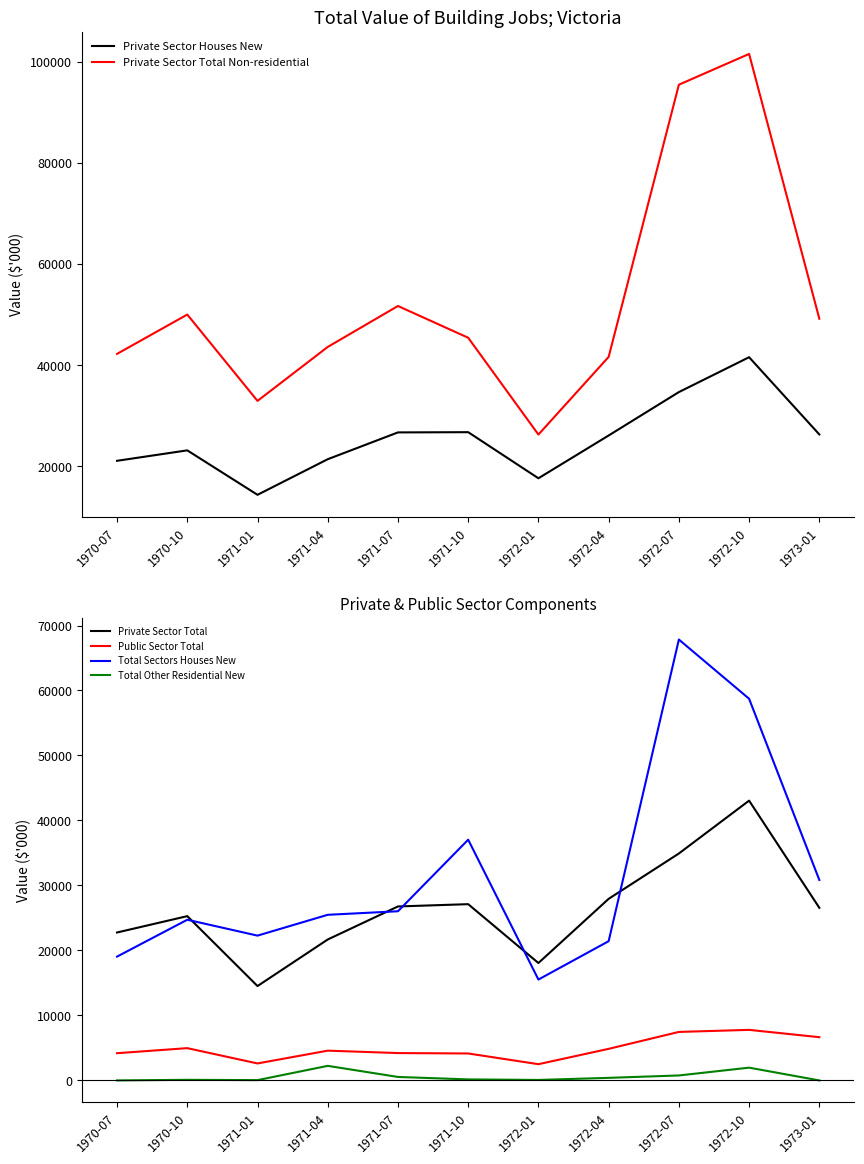

At how many categories does at least one series exceed 47817?

5